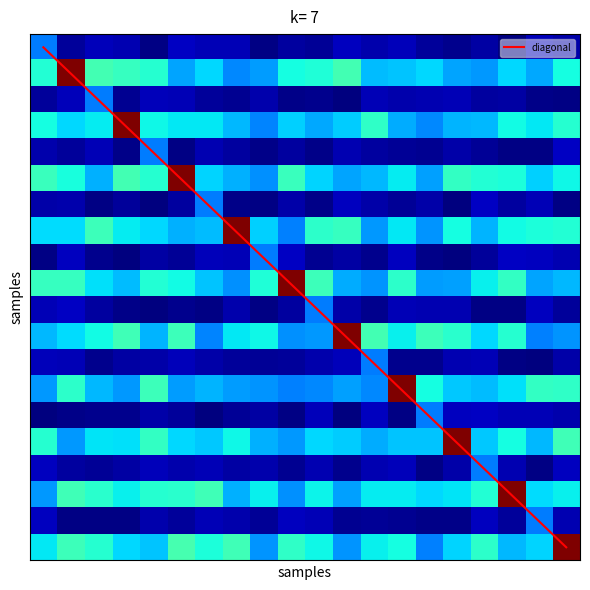

What is the greatest value displayed?

19.0